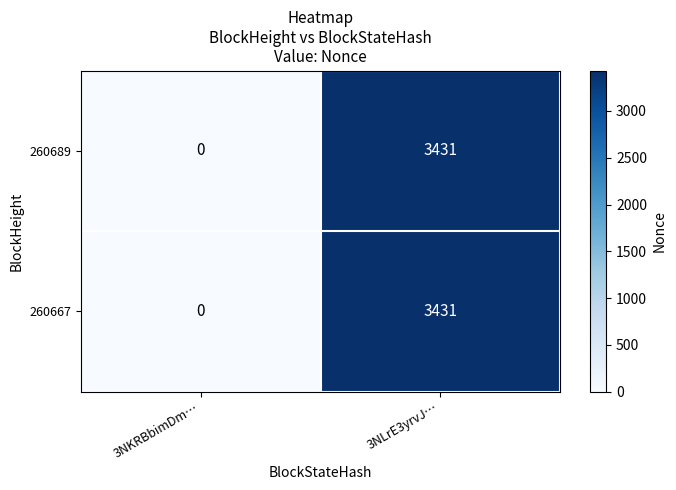

Rank the categories by 260667 value from lowest to highest.

3NKRBbimDm…, 3NLrE3yrvJ…